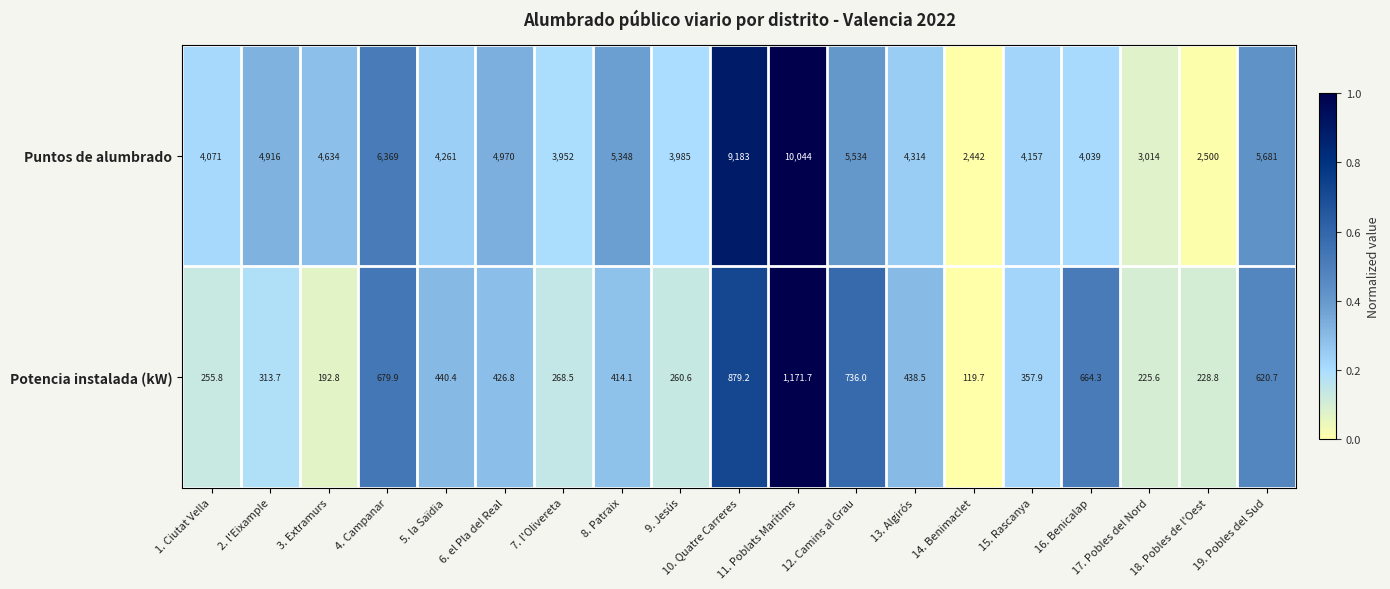

The Potencia instalada (kW) series shows 260.6 at 9. Jesús. True or false?

True